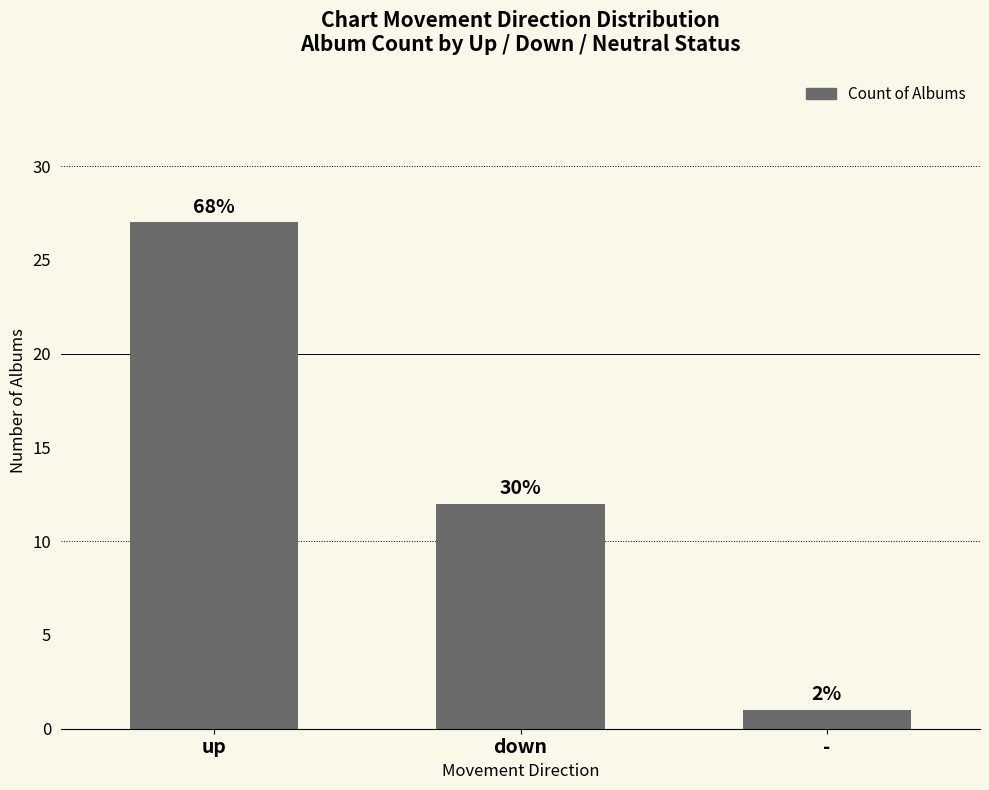

Does the chart contain any negative values?

No